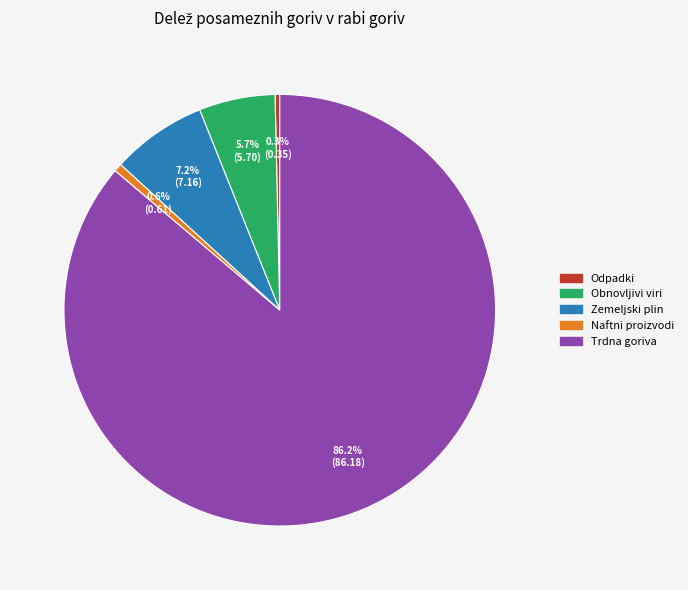

Does any single category account for the majority?

Yes